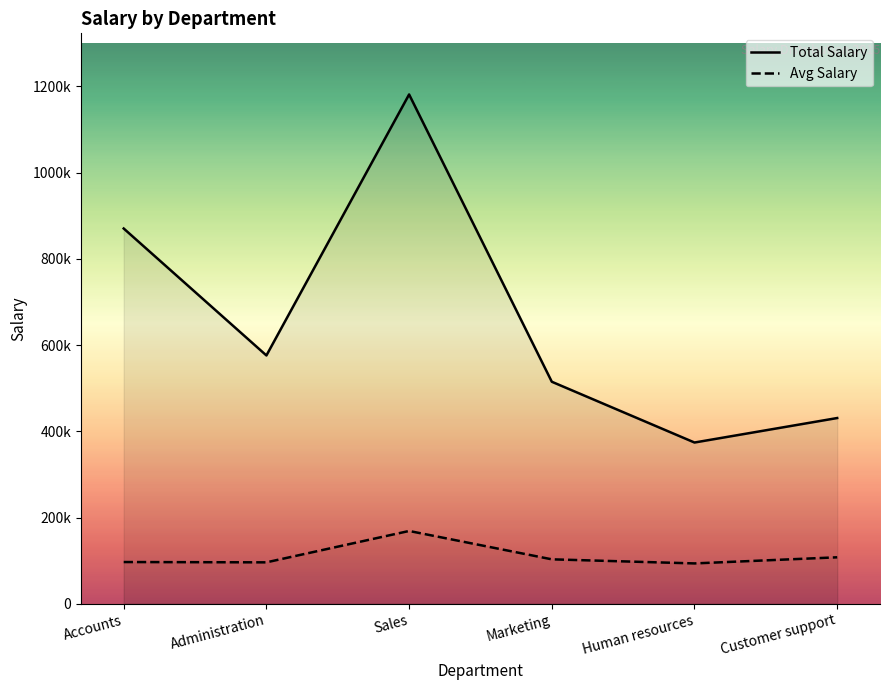

Rank the categories by Total Salary value from lowest to highest.

Human resources, Customer support, Marketing, Administration, Accounts, Sales